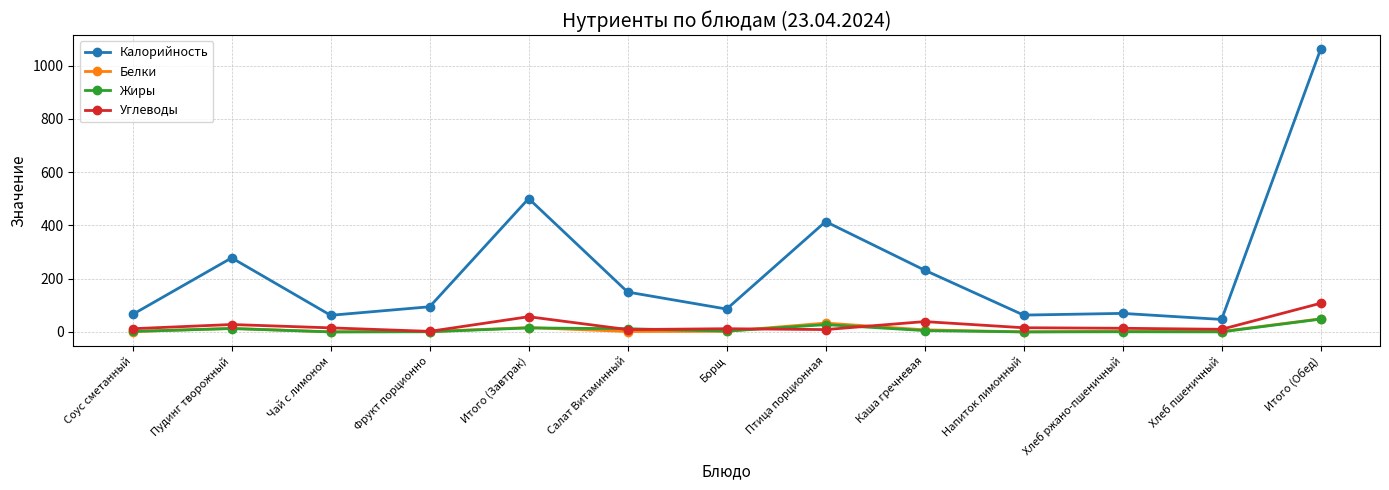

True or false: Калорийность has more than 2 interior local peaks.

True